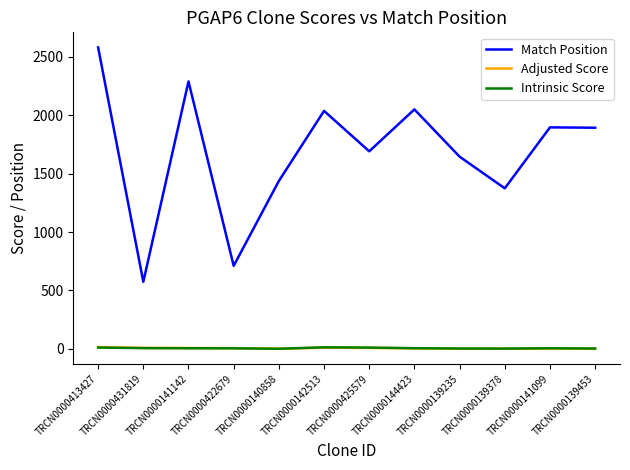

What is the difference between the highest and lowest values at TRCN0000141099?

1894.5